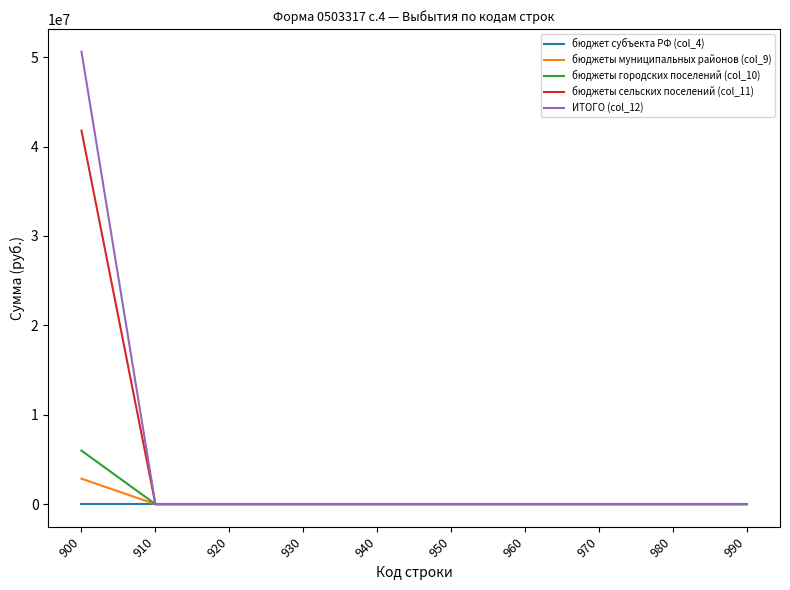

Rank the series by their maximum value, from lowest to highest.

бюджет субъекта РФ (col_4), бюджеты муниципальных районов (col_9), бюджеты городских поселений (col_10), бюджеты сельских поселений (col_11), ИТОГО (col_12)